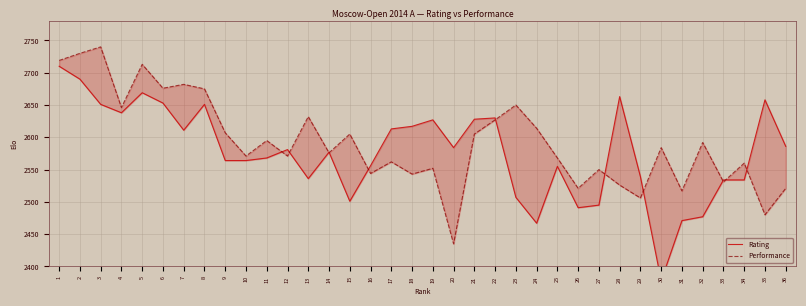

How many lines are shown in the chart?

2